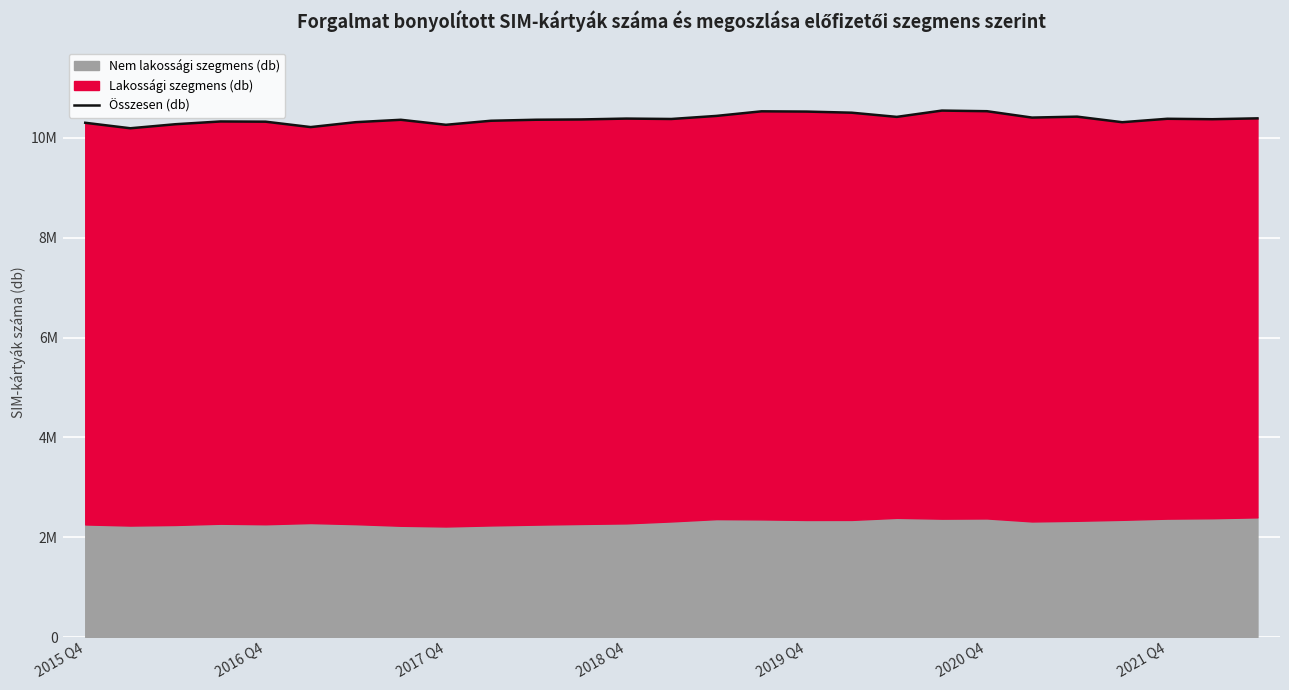

How many values are below 10373655?

13